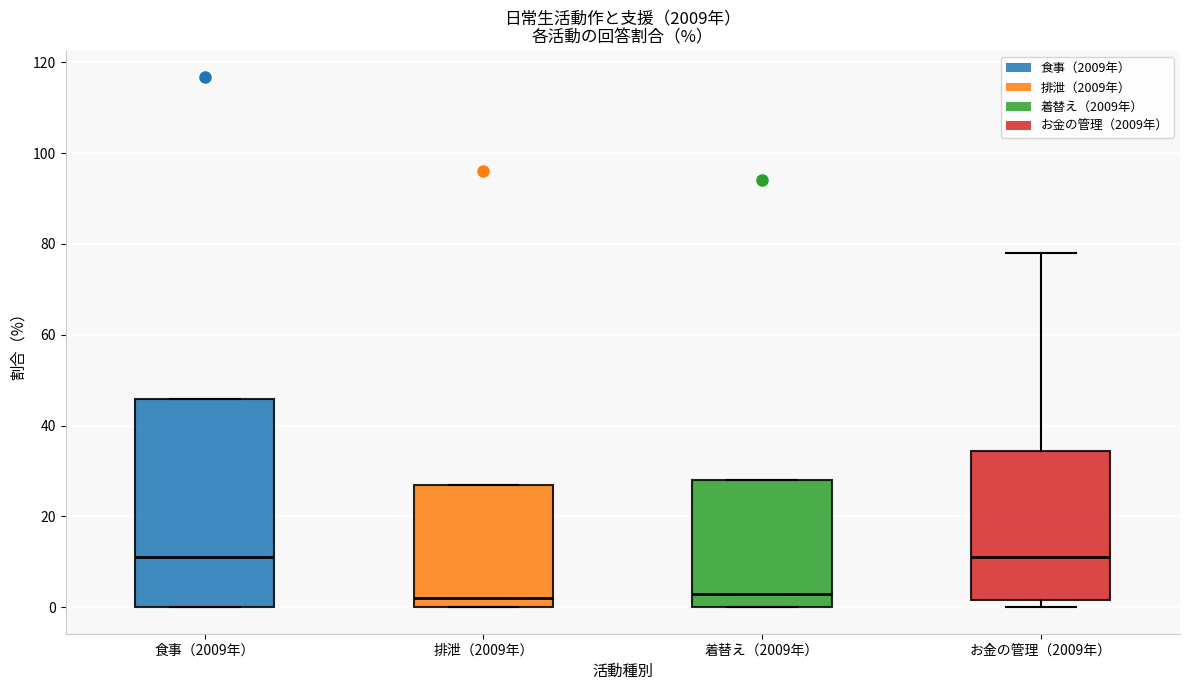

Where is the lower edge of the box for 排泄（2009年） on the y-axis? The values are not printed on the chart, so give them approximately, as read against the axis.

0